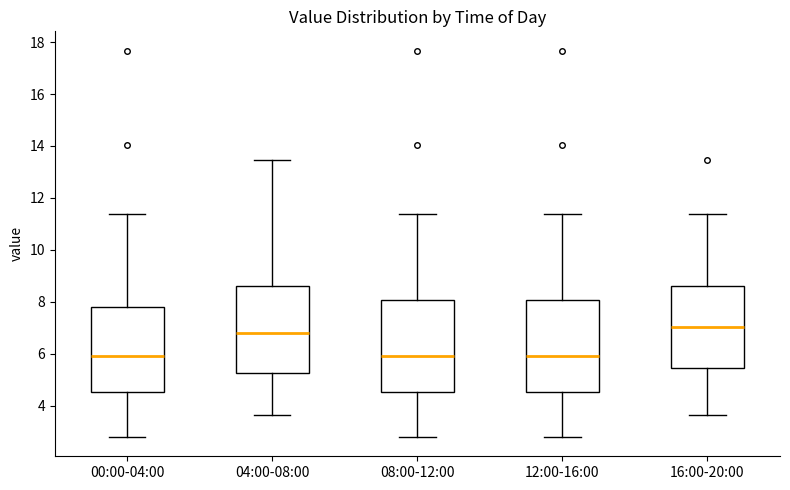

Where does the lower whisker of the box for 08:00-12:00 end on the y-axis? The values are not printed on the chart, so give them approximately, as read against the axis.

2.8